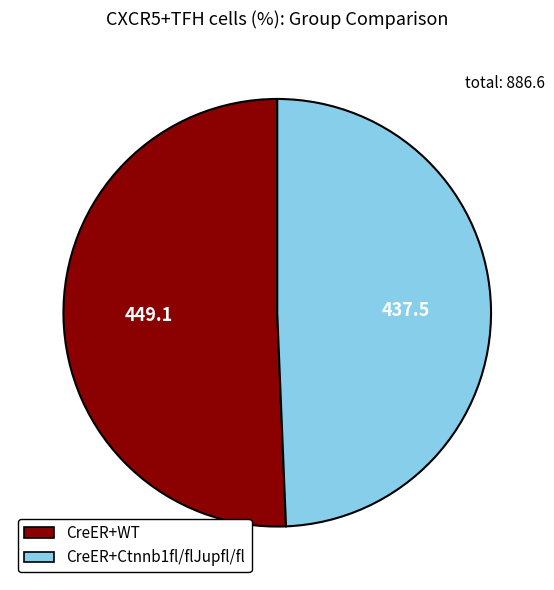

What is the smallest slice in the pie chart?

CreER+Ctnnb1fl/flJupfl/fl